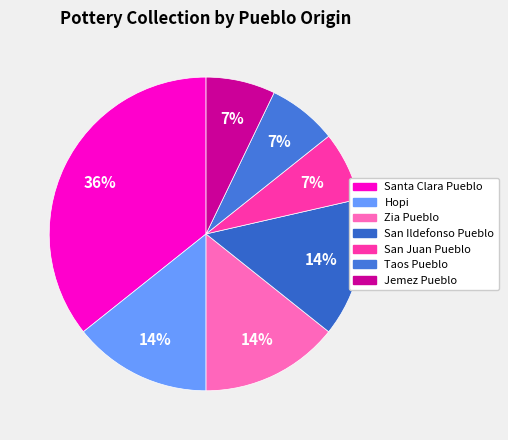

Between Santa Clara Pueblo and Hopi, which is larger?

Santa Clara Pueblo